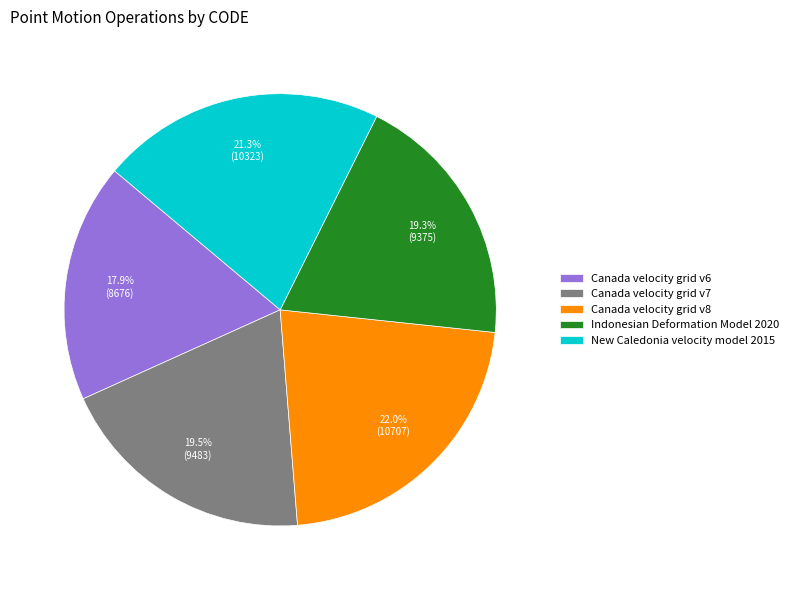

To the nearest percent, what is the difference between the Canada velocity grid v8 and Canada velocity grid v6 slice percentages?

4%